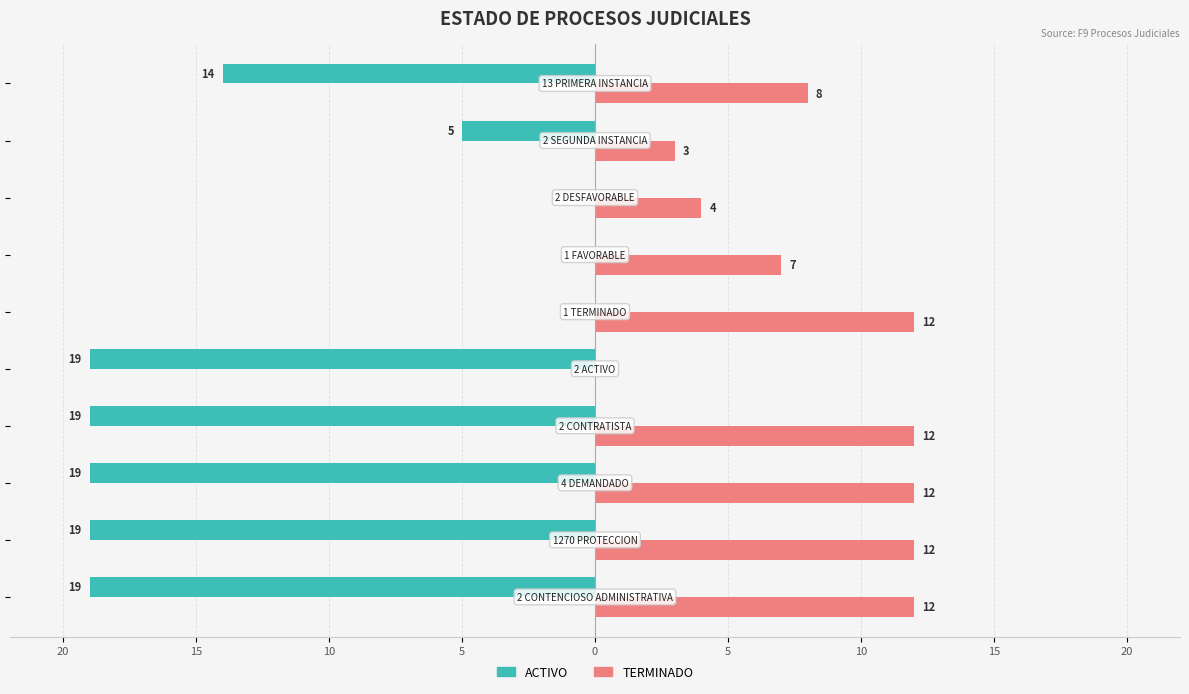

What are all the series names shown in the legend?

ACTIVO, TERMINADO